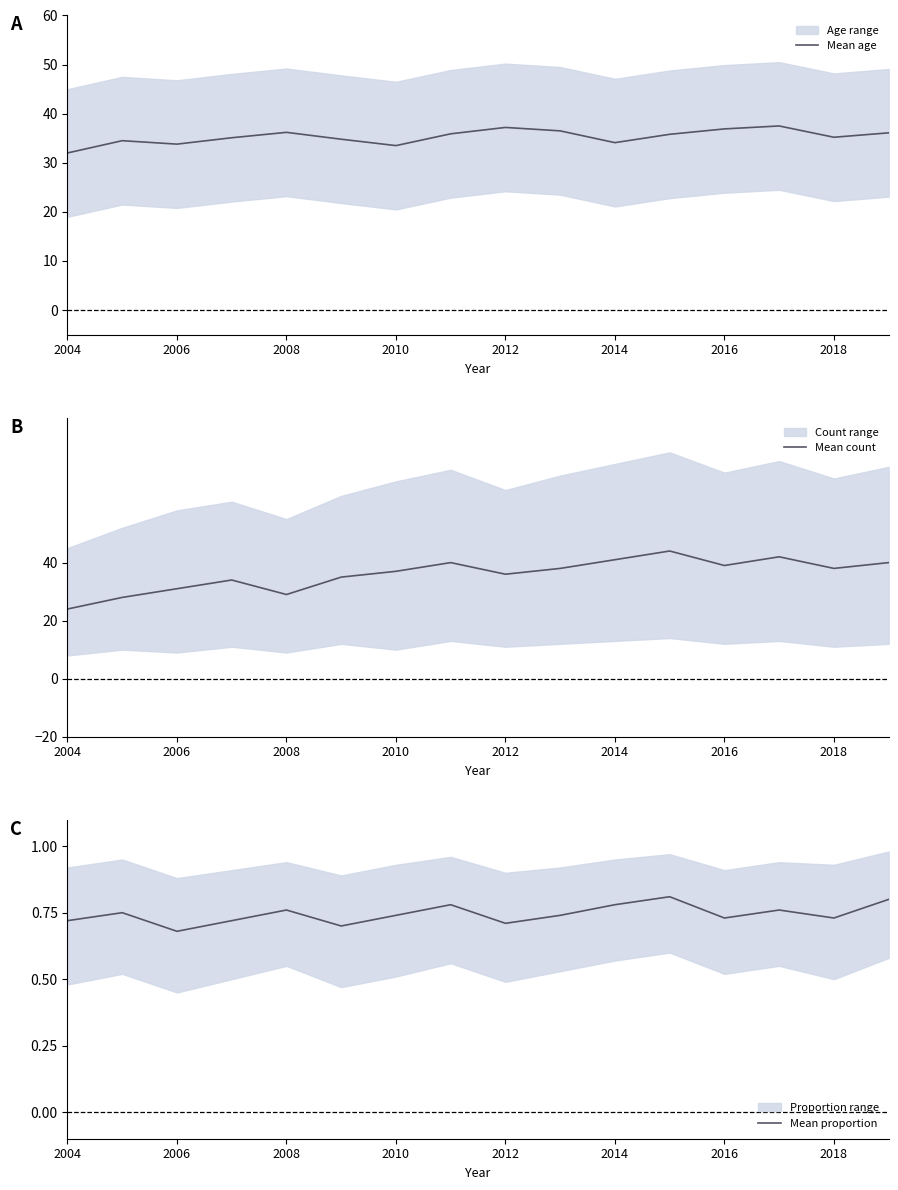

Is it true that Mean age equals 51.6 at 2008?

False